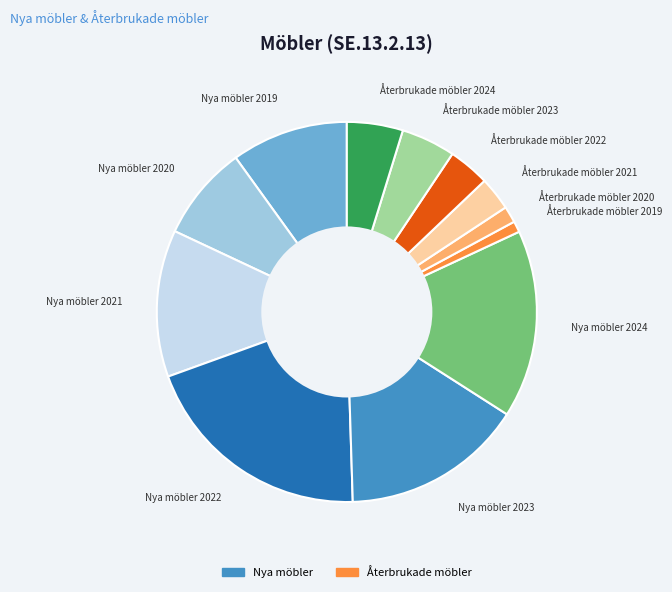

Does Återbrukade möbler 2019 account for over 50% of the chart?

No